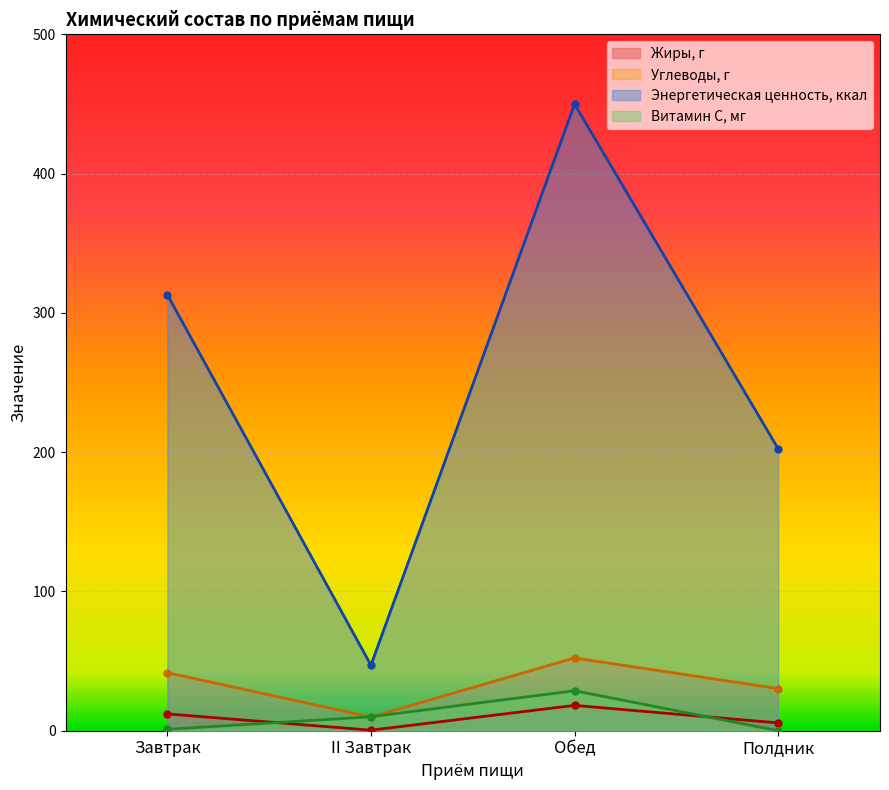

How many values in the Витамин С, мг series exceed 10?

2